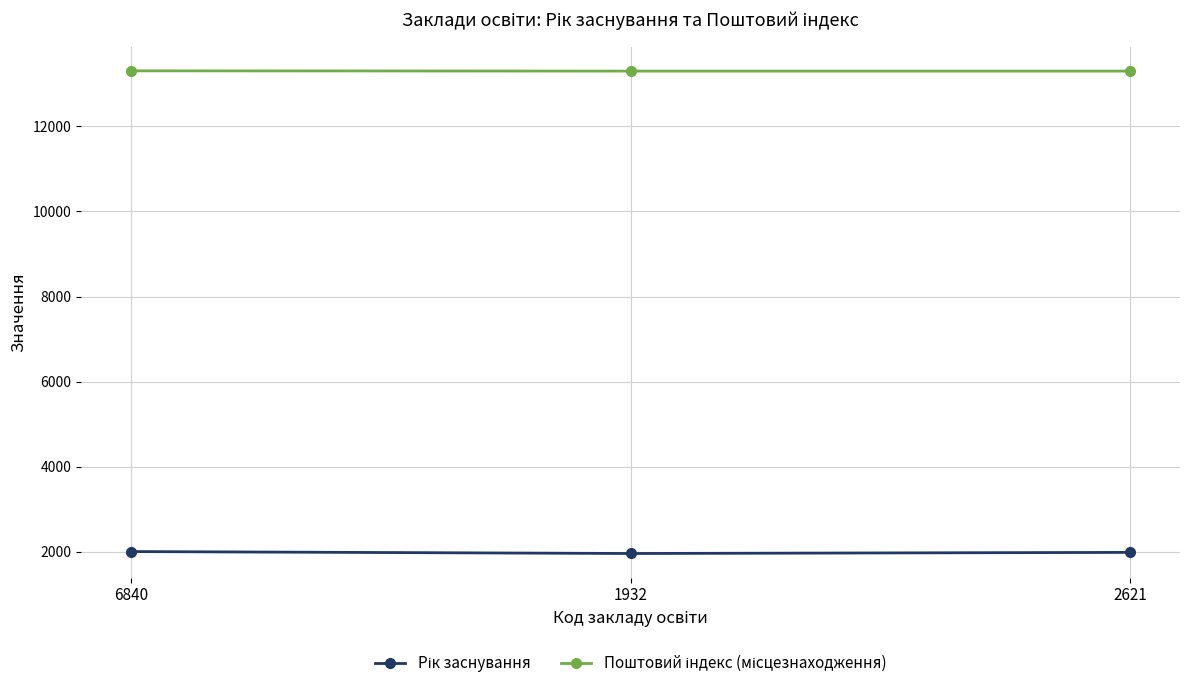

What is the minimum value shown in the chart?

1958